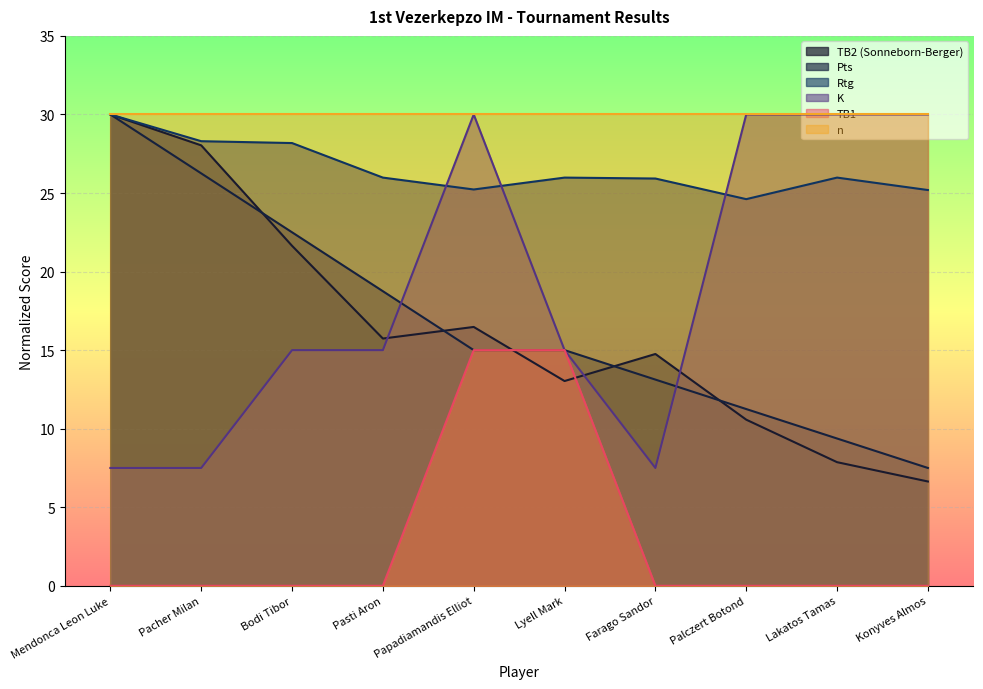

Where is Pts nearest to the value 18?

Pasti Aron